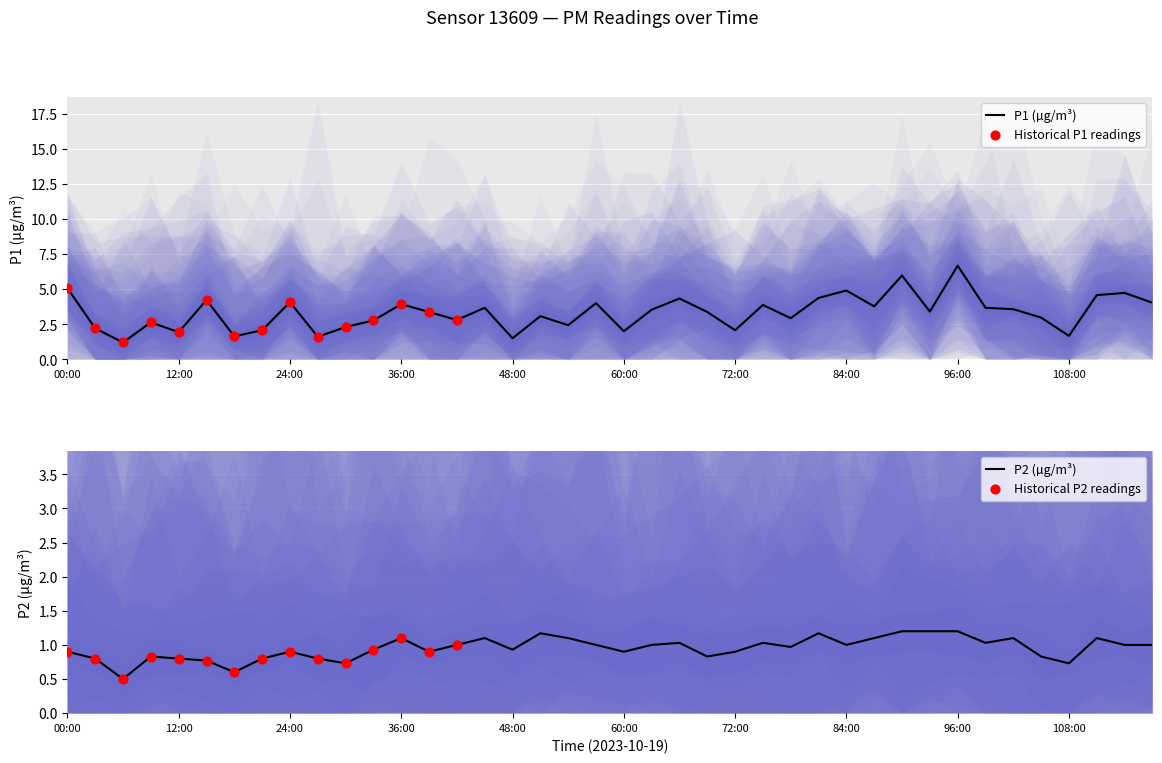

At which label does P1 (µg/m³) reach its peak?

96:00